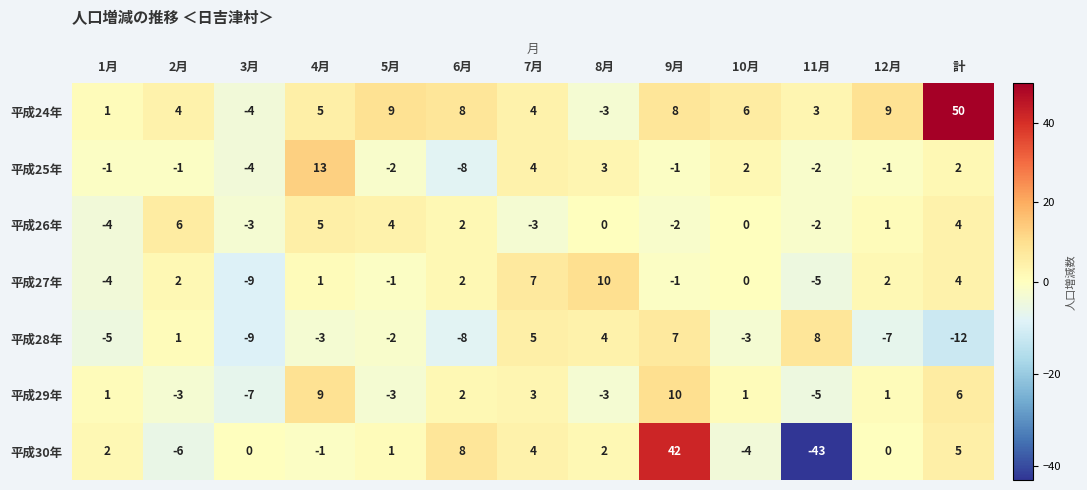

The 平成25年 series shows 2 at 10月. True or false?

True